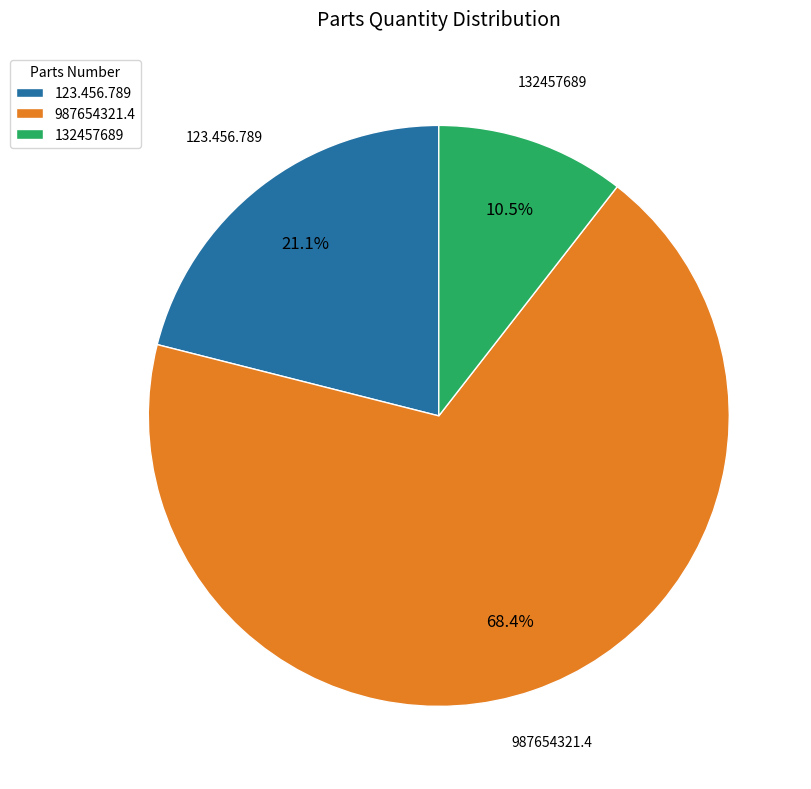

Between 123.456.789 and 987654321.4, which is larger?

987654321.4